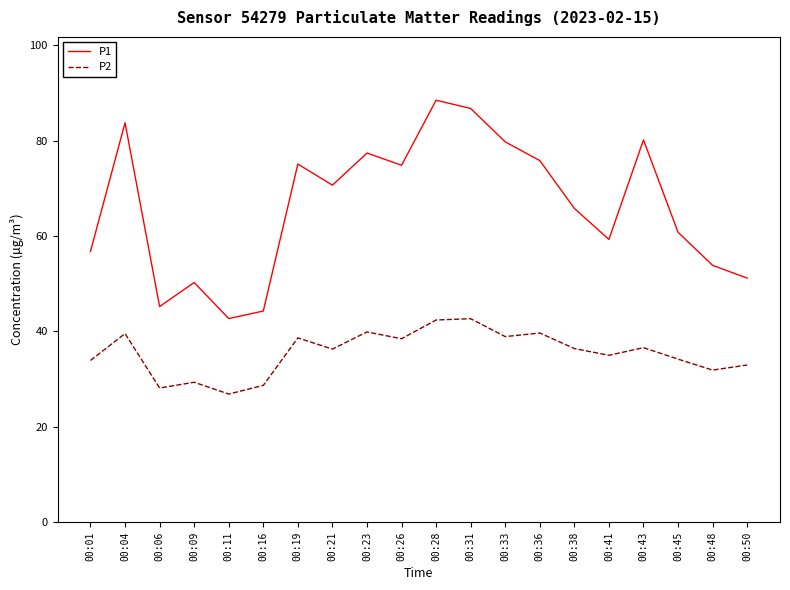

True or false: P1 and P2 intersect in this chart.

False